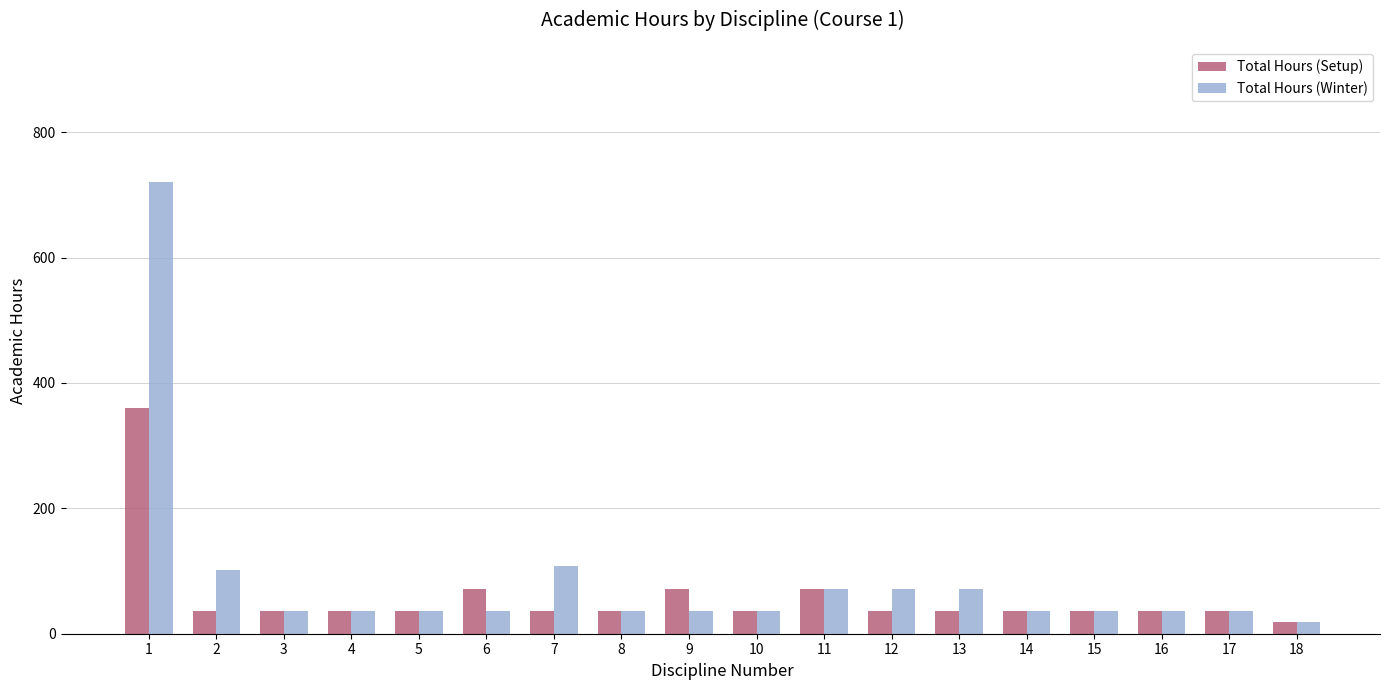

Reading left to right, transcribe all the data shown in this chart.

Total Hours (Setup): 360	36	36	36	36	72	36	36	72	36	72	36	36	36	36	36	36	18
Total Hours (Winter): 720	101	36	36	36	36	108	36	36	36	72	72	72	36	36	36	36	18